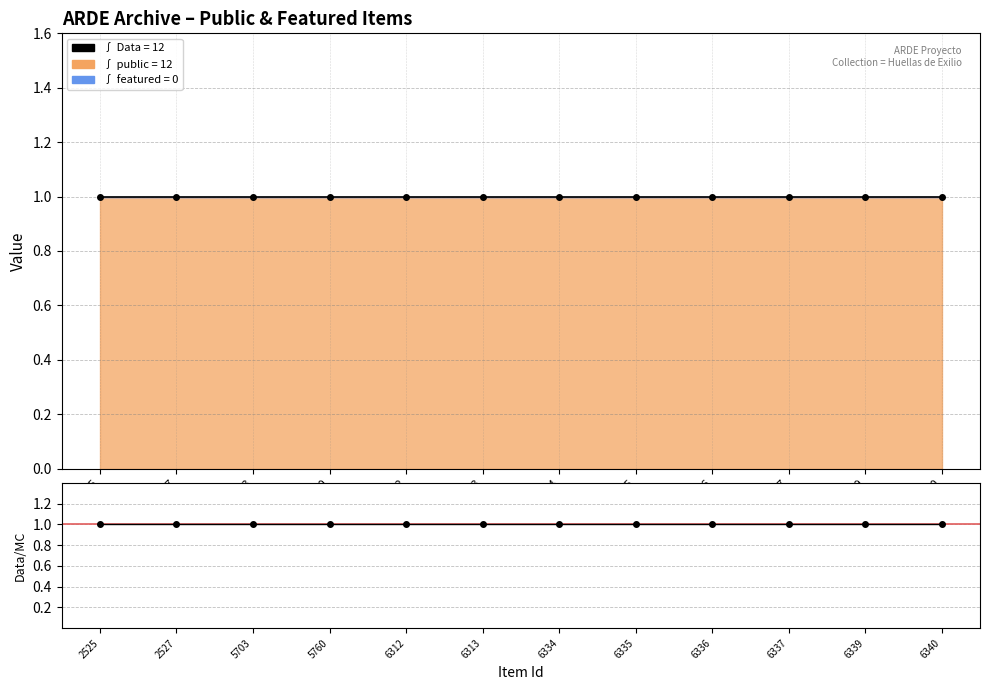

Reading left to right, what are all the values shown in this chart?

public: 1	1	1	1	1	1	1	1	1	1	1	1
featured: 0	0	0	0	0	0	0	0	0	0	0	0